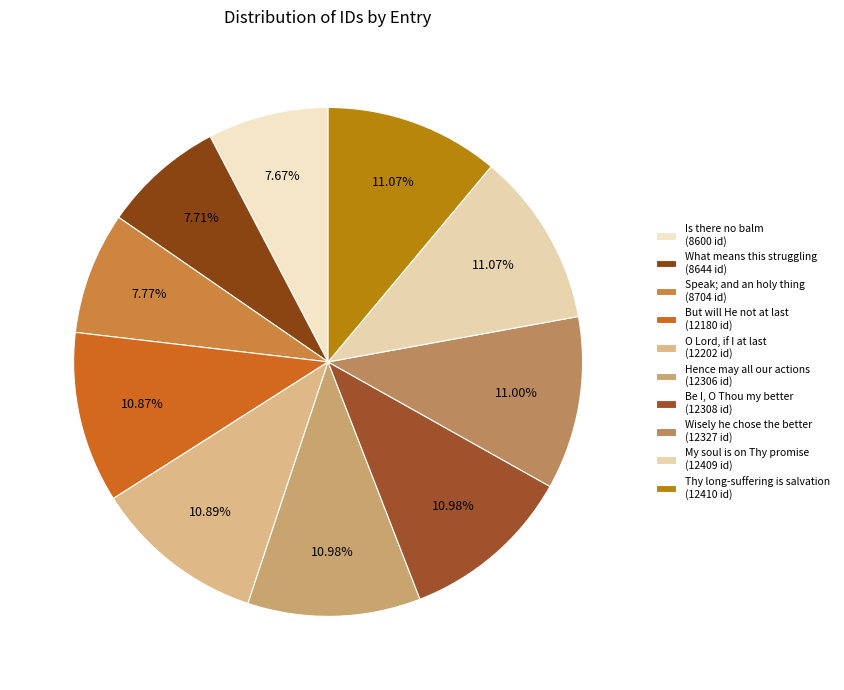

To the nearest percent, what portion does Hence may all our actions represent?

11%